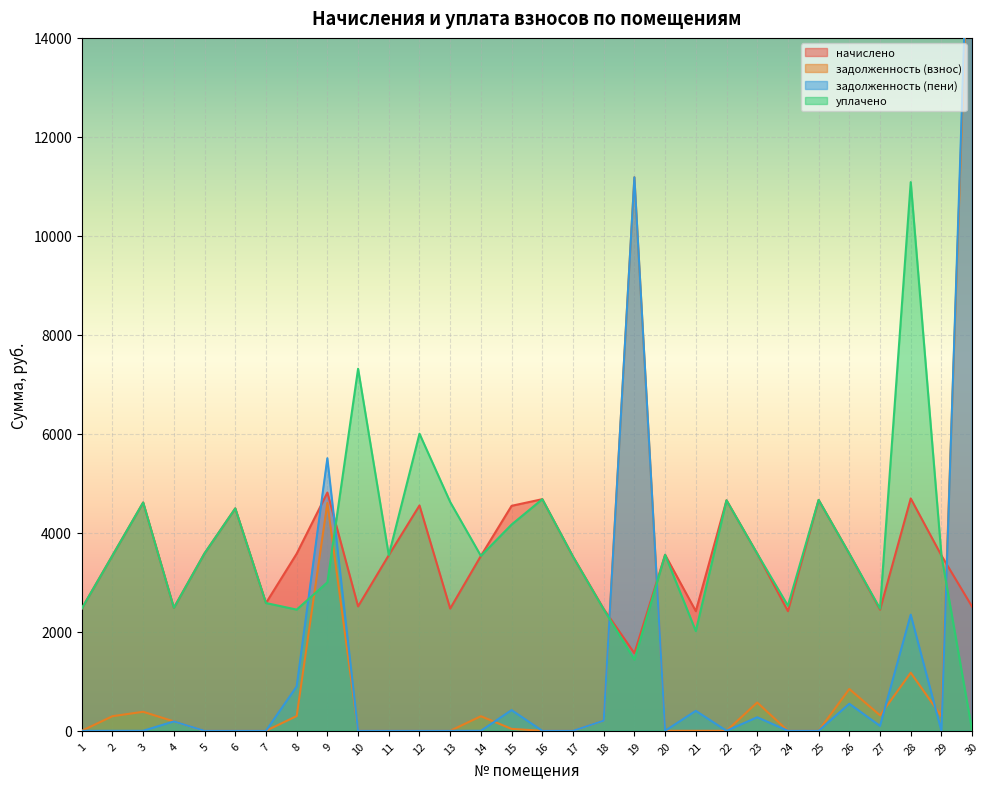

The value of задолженность (взнос) at 3 is 234.7. True or false?

False